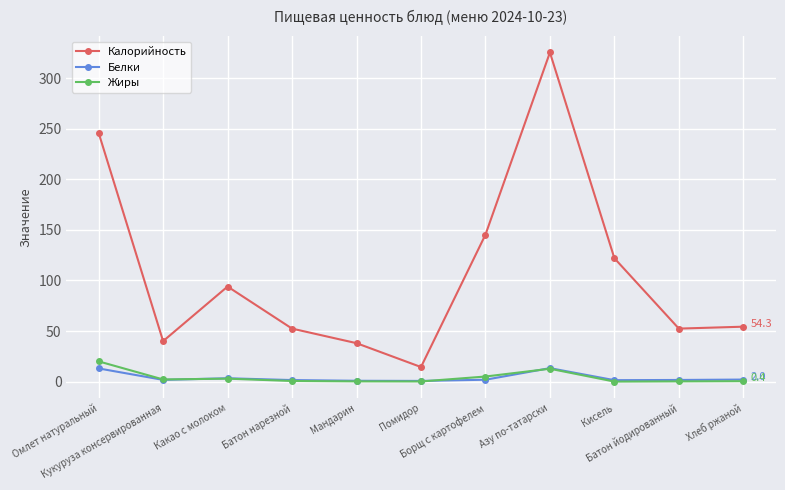

The Жиры series shows 5.0 at Борщ с картофелем. True or false?

True